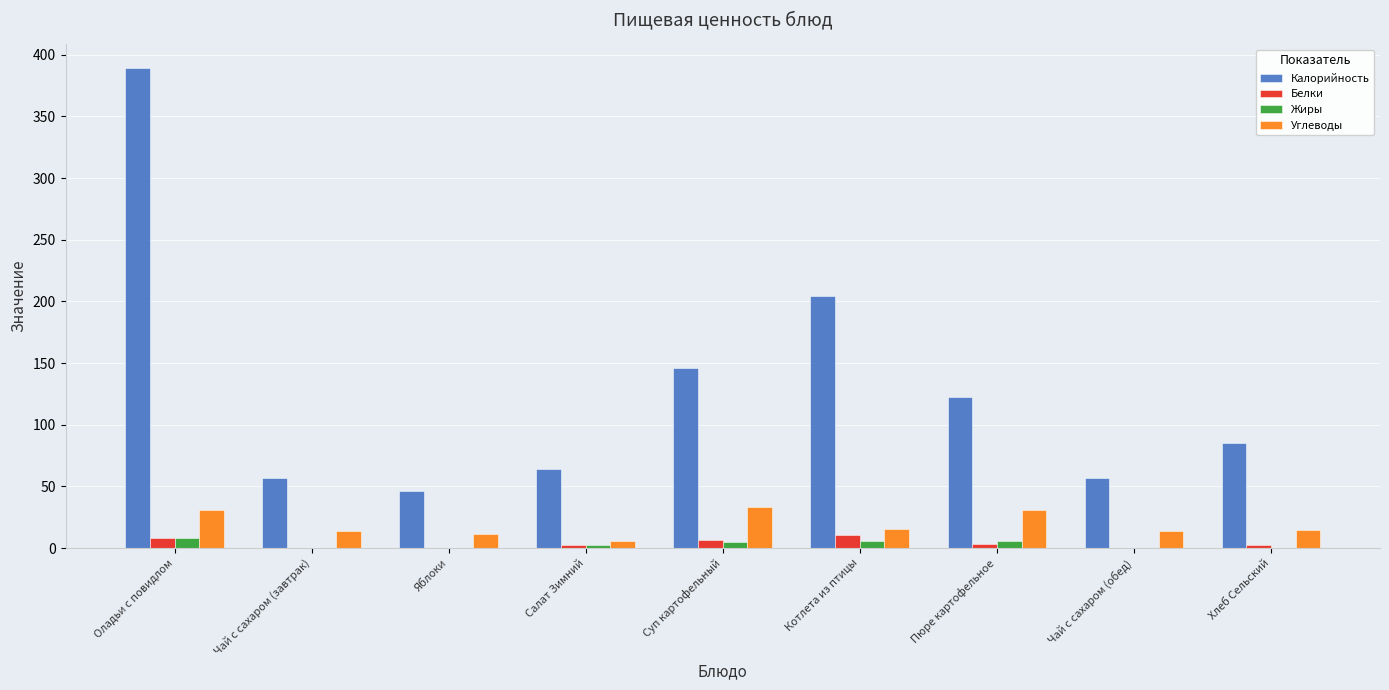

What is the maximum value for Белки?

11.0